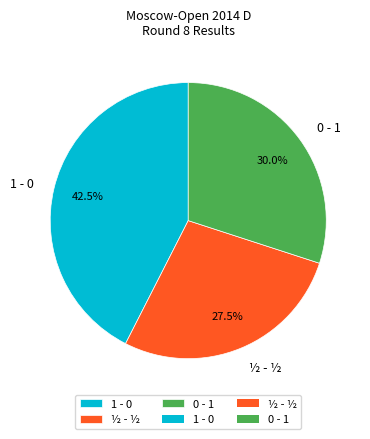

What is the total percentage of 1 - 0 and ½ - ½?

70.0%